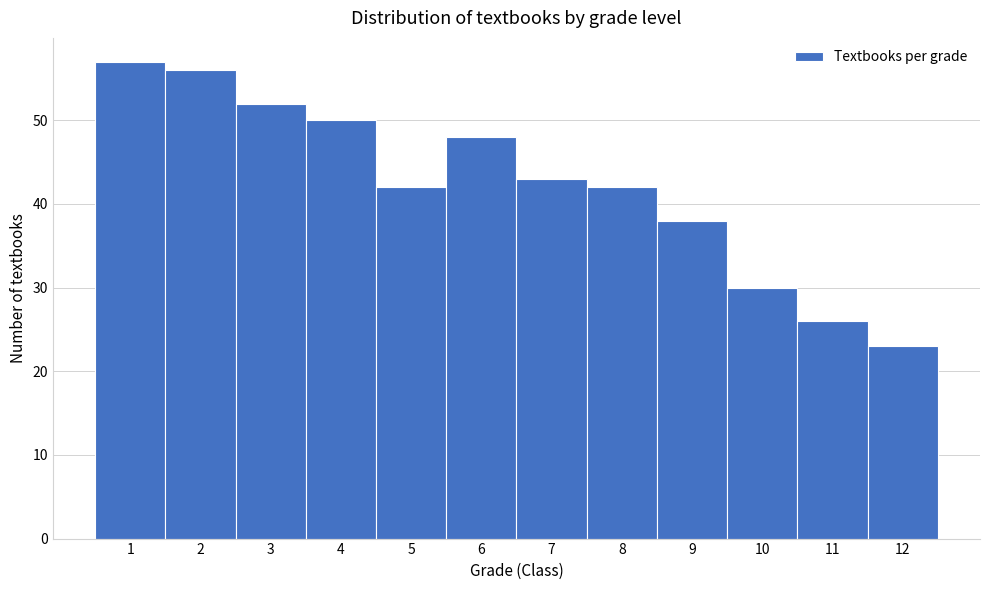

Reading left to right, transcribe this chart: for each bar, give the range it covers on the x-axis and its height. The values are not printed on the chart, so give them approximately, as read against the axis.

0.5 to 1.5: 57
1.5 to 2.5: 56
2.5 to 3.5: 52
3.5 to 4.5: 50
4.5 to 5.5: 42
5.5 to 6.5: 48
6.5 to 7.5: 43
7.5 to 8.5: 42
8.5 to 9.5: 38
9.5 to 10.5: 30
10.5 to 11.5: 26
11.5 to 12.5: 23